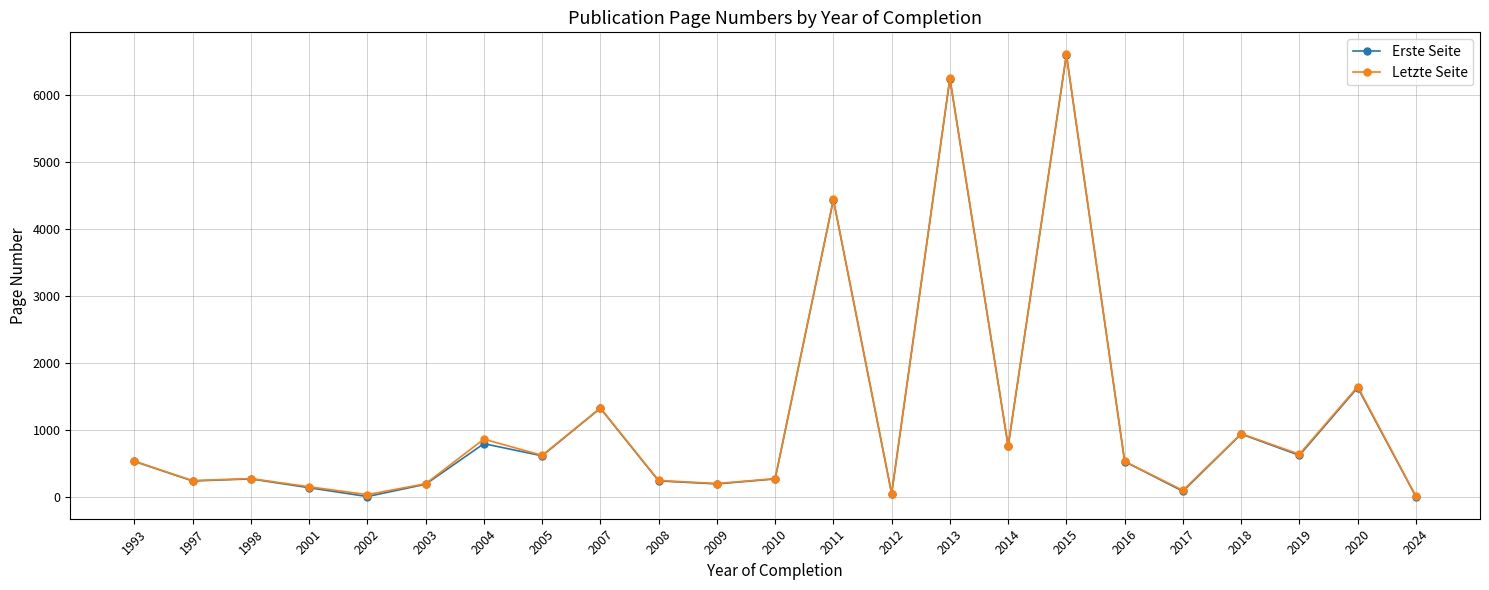

Which category has the highest value across all series?

2015